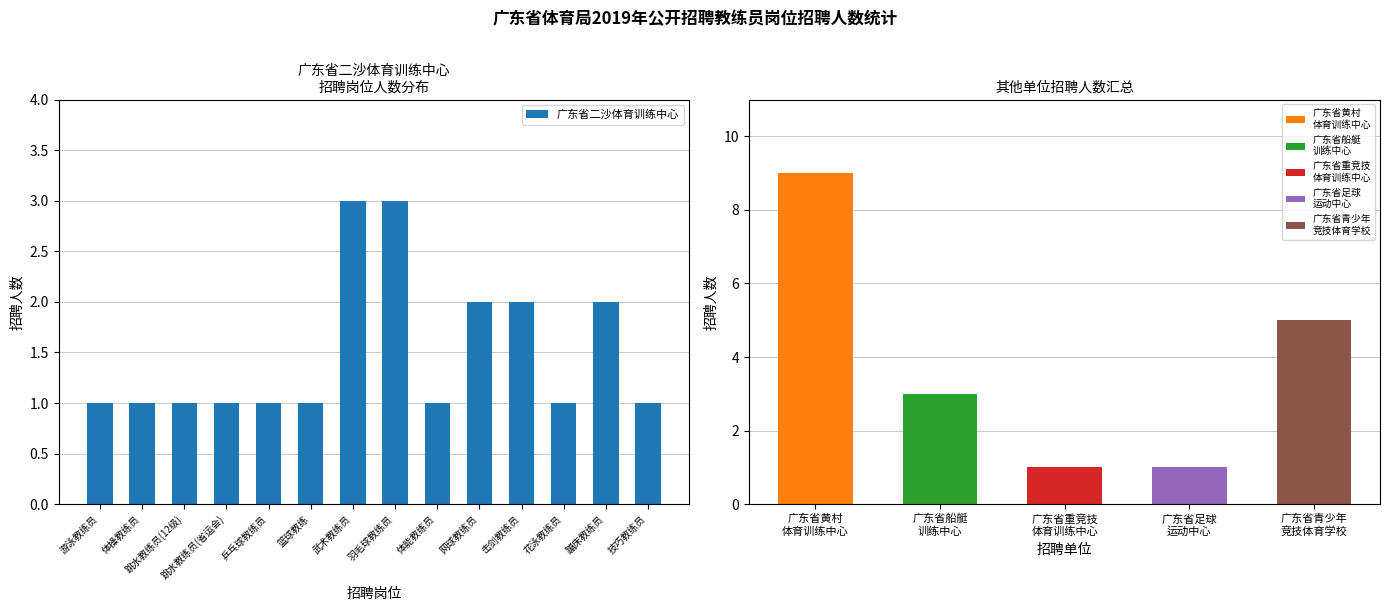

What is the minimum value shown in the chart?

1